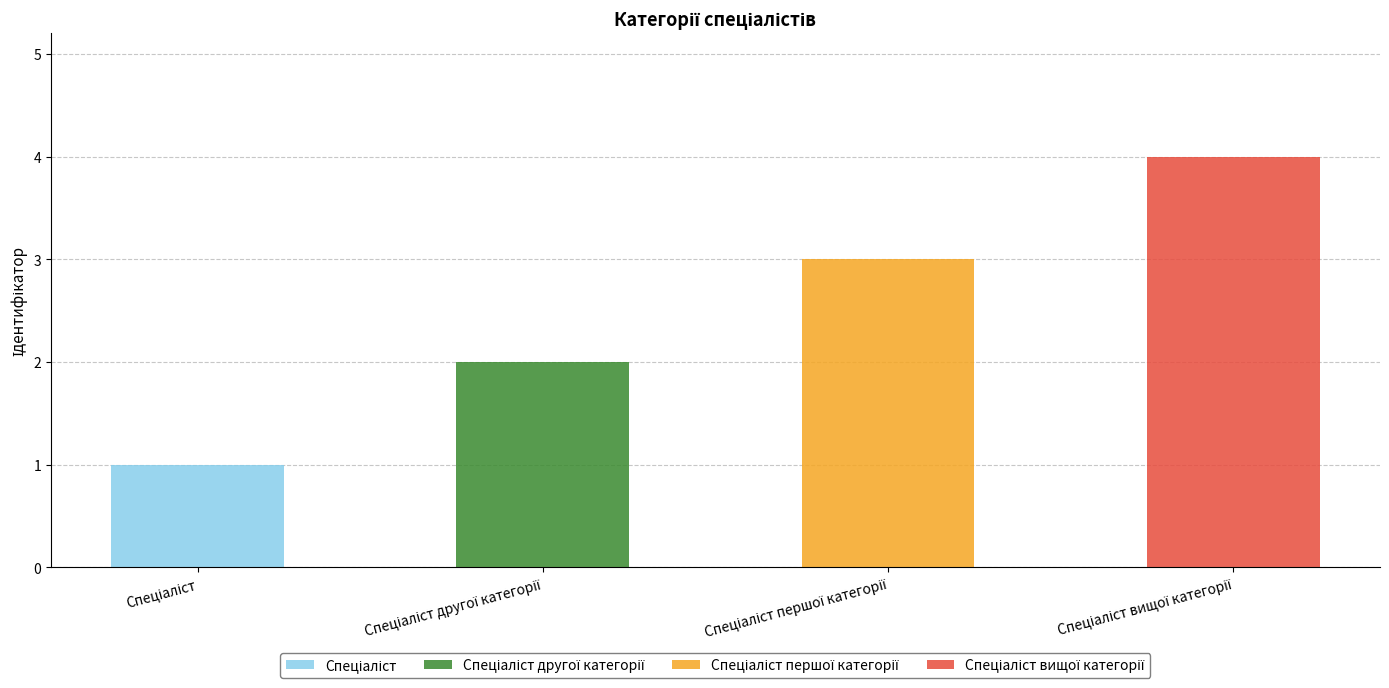

What is the minimum value shown in the chart?

1